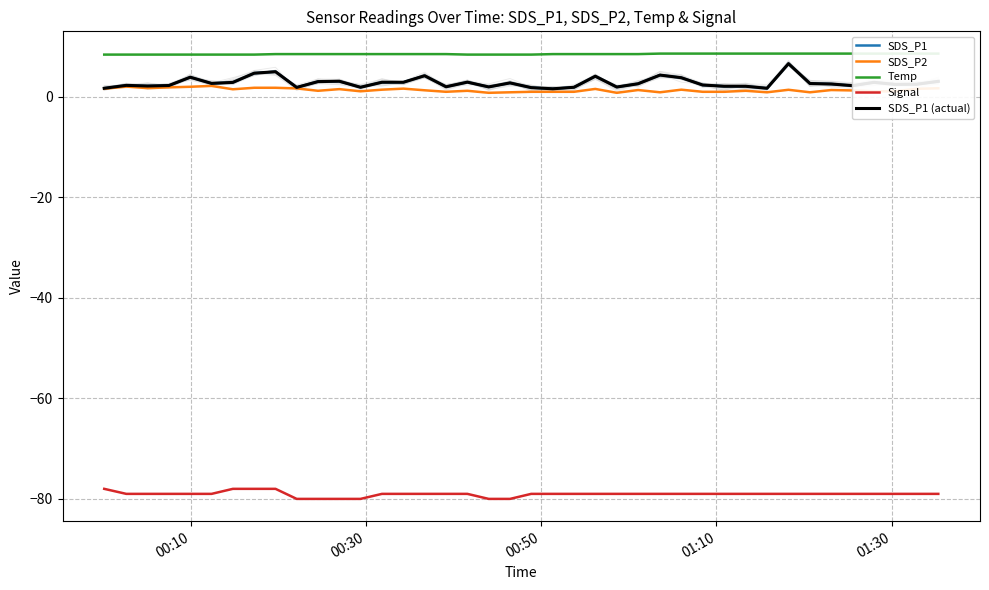

True or false: Signal and SDS_P2 intersect in this chart.

False